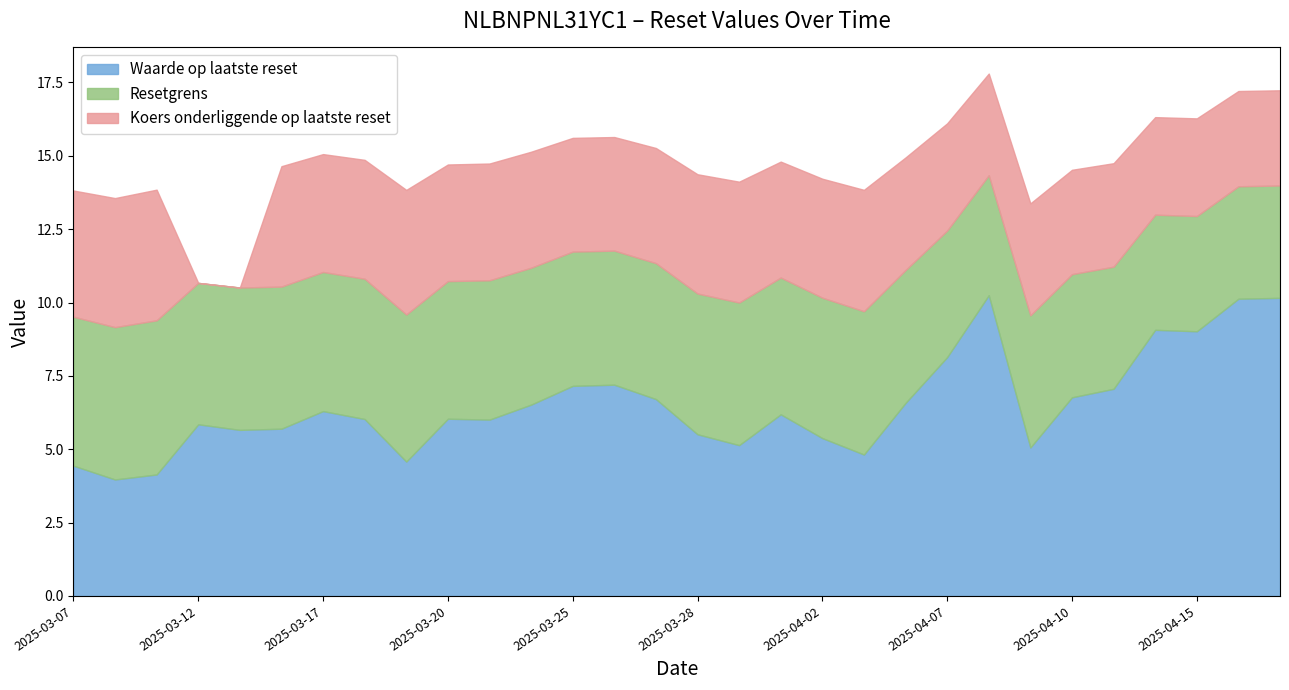

At which label is Waarde op laatste reset closest to 7?

2025-04-11